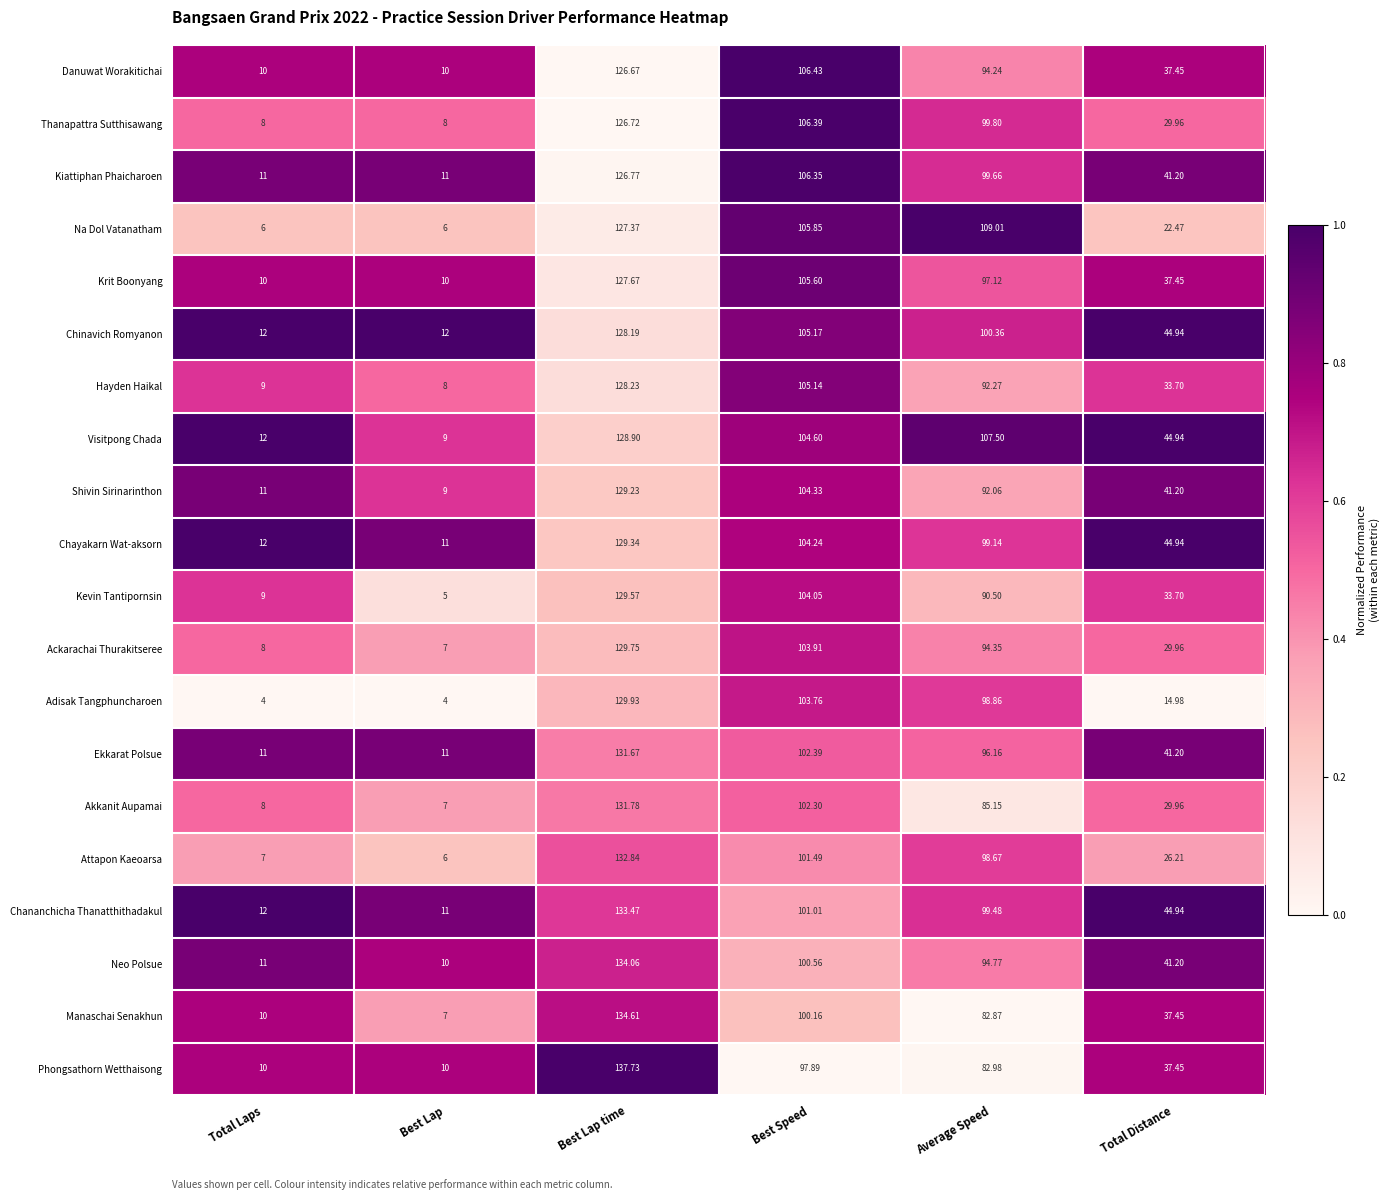

Rank the series by their maximum value, from lowest to highest.

Danuwat Worakitichai, Thanapattra Sutthisawang, Kiattiphan Phaicharoen, Na Dol Vatanatham, Krit Boonyang, Chinavich Romyanon, Hayden Haikal, Visitpong Chada, Shivin Sirinarinthon, Chayakarn Wat-aksorn, Kevin Tantipornsin, Ackarachai Thurakitseree, Adisak Tangphuncharoen, Ekkarat Polsue, Akkanit Aupamai, Attapon Kaeoarsa, Chananchicha Thanatthithadakul, Neo Polsue, Manaschai Senakhun, Phongsathorn Wetthaisong